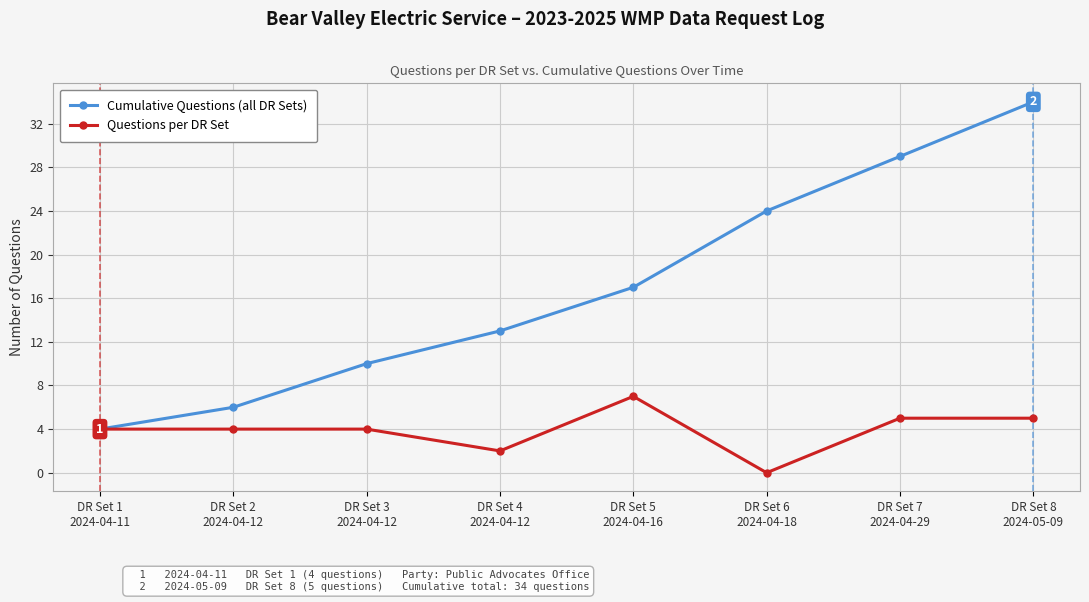

What is the difference between the Questions per DR Set values at DR Set 8
2024-05-09 and DR Set 2
2024-04-12?

1